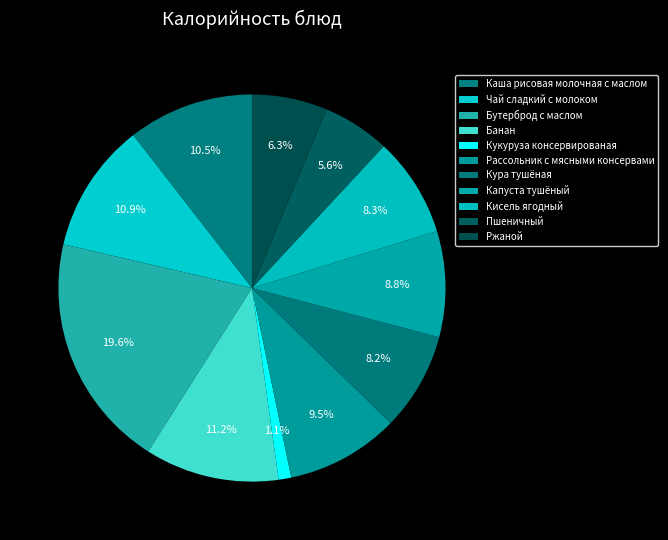

How many segments does this pie chart have?

11